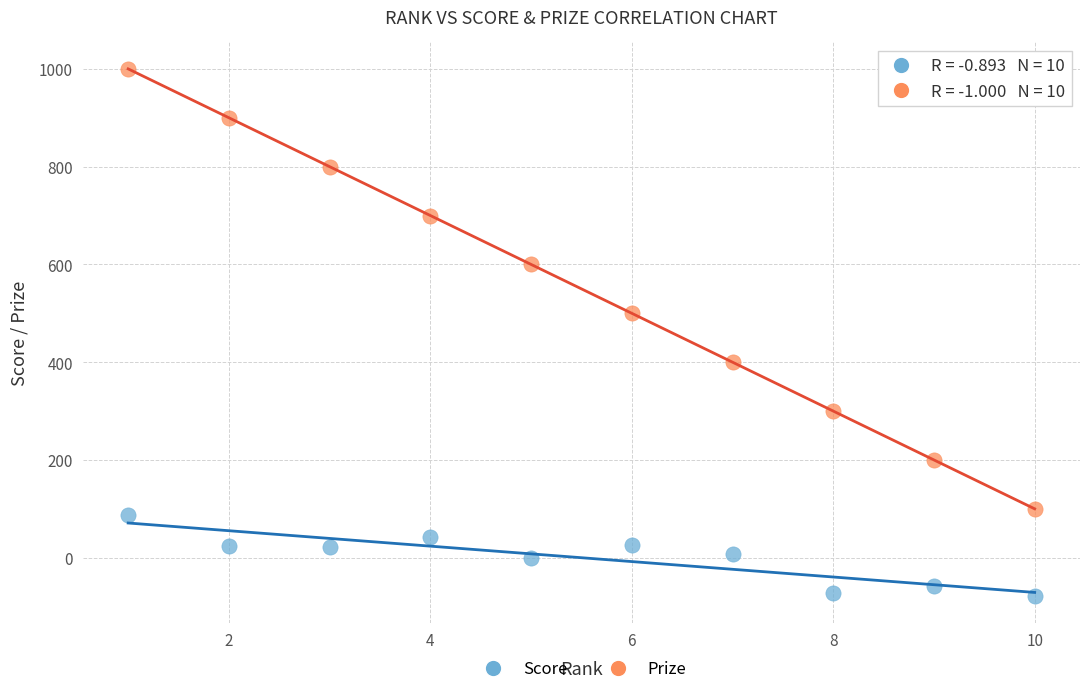

Which series contains the lowest Y value?

Score